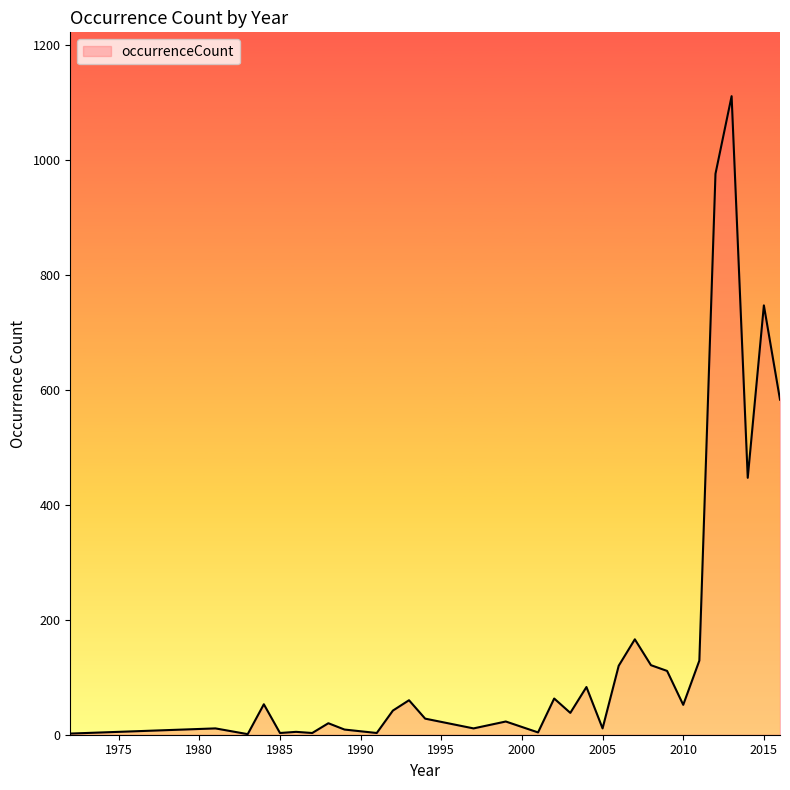

How many distinct data groups are displayed?

1